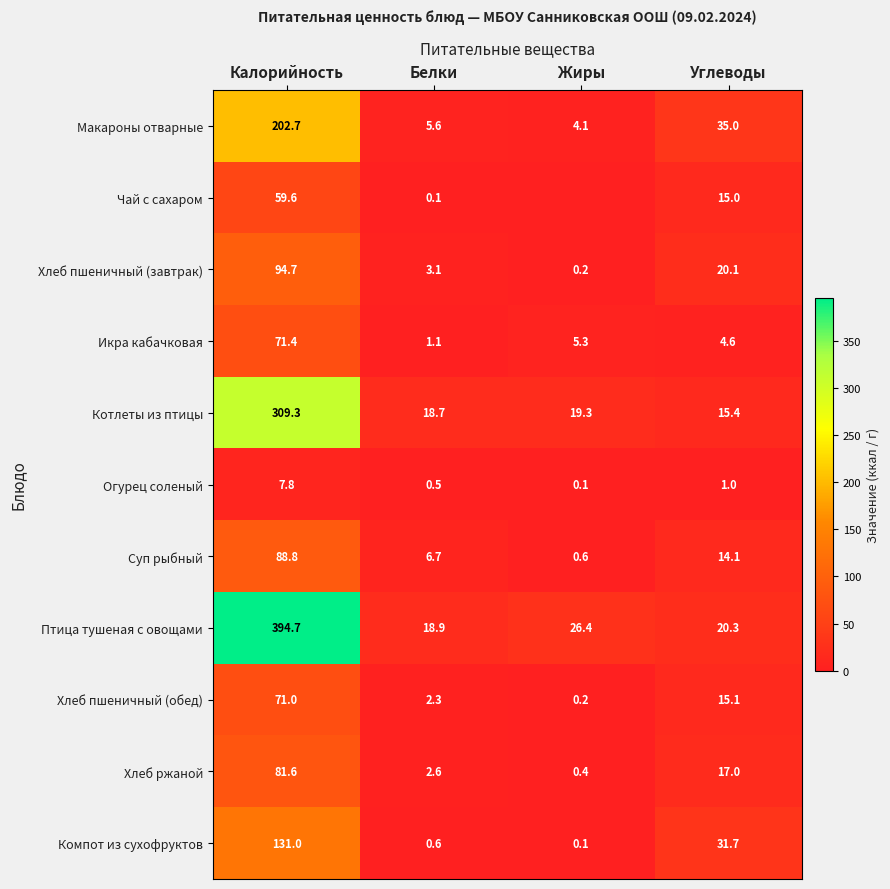

What is the difference between the highest and lowest values at Жиры?

26.4